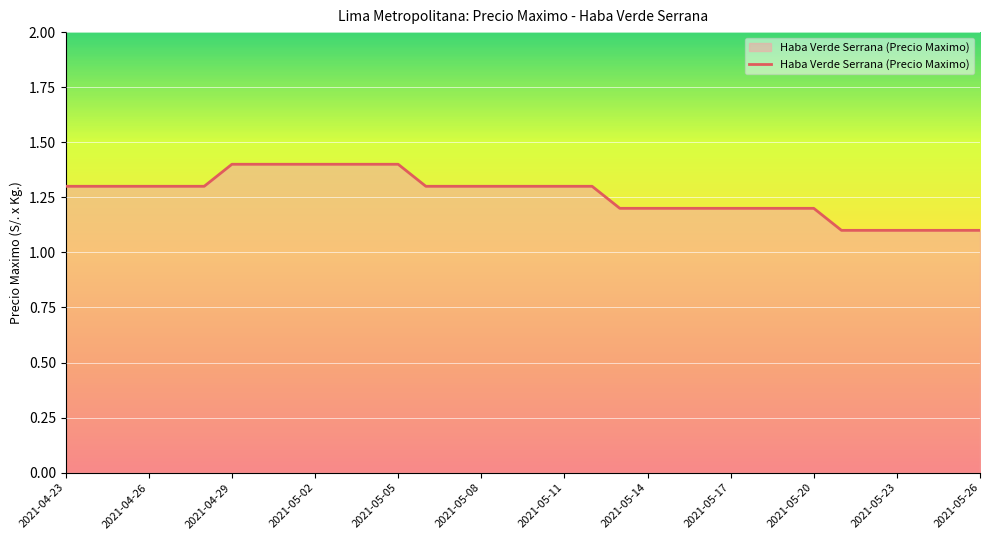

Count the values in the range 1 to 2.

34